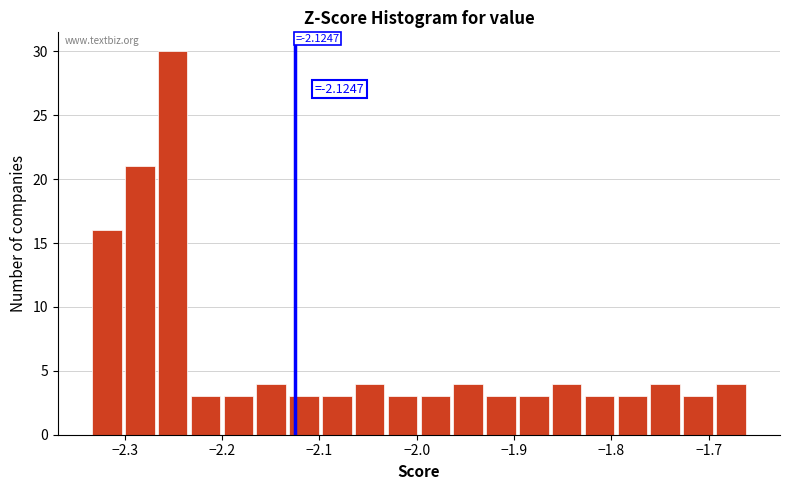

Around what value on the x-axis is the tallest bar? Give the approximate position of its centre, as read against the axis.

-2.25